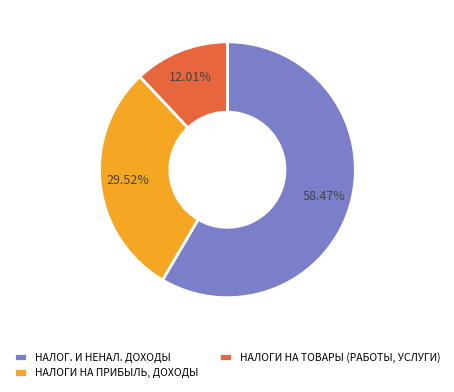

The НАЛОГИ НА ПРИБЫЛЬ, ДОХОДЫ slice represents 30% of the pie. True or false?

True